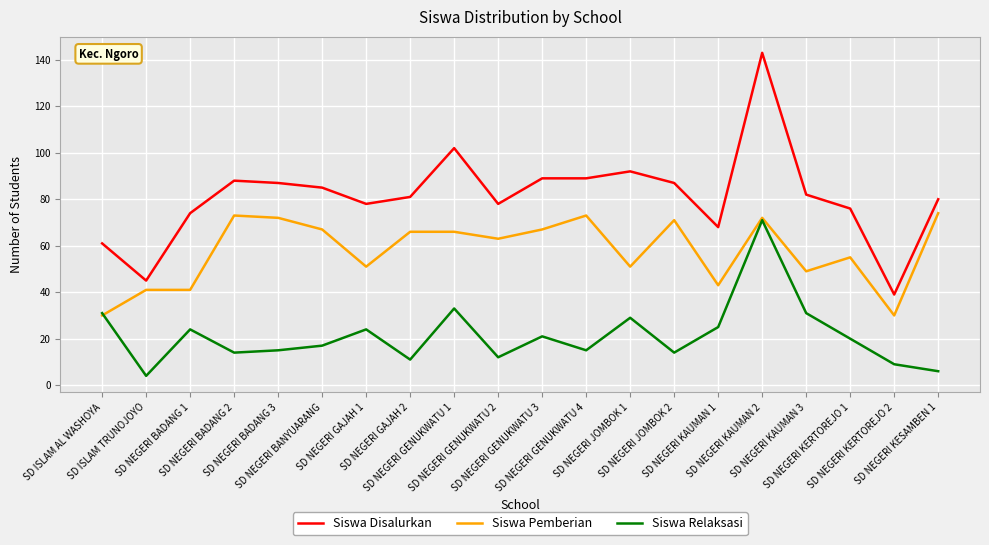

List the series in order of their peak value, highest first.

Siswa Disalurkan, Siswa Pemberian, Siswa Relaksasi